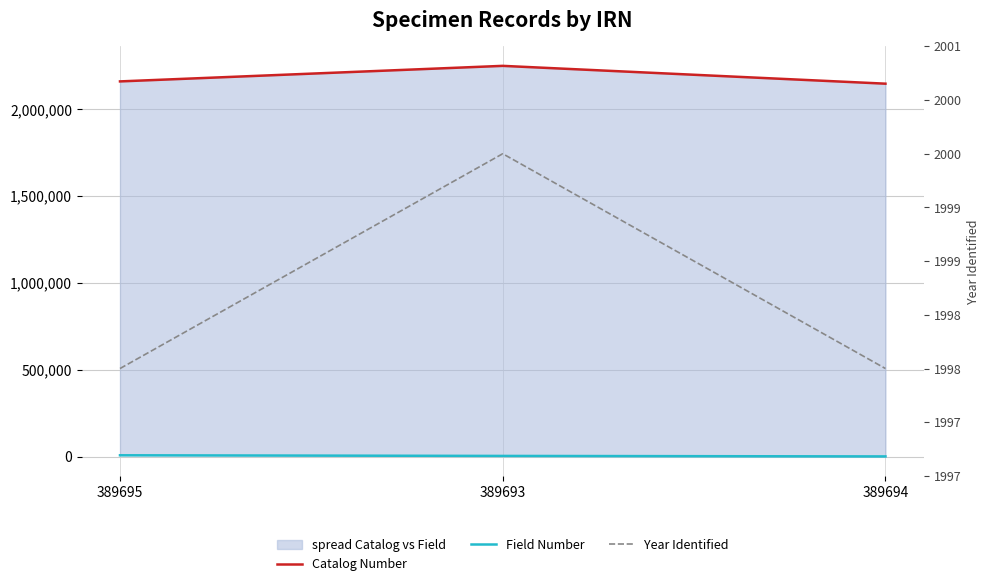

What is the difference between the maximum and minimum values in the Year Identified series?

2